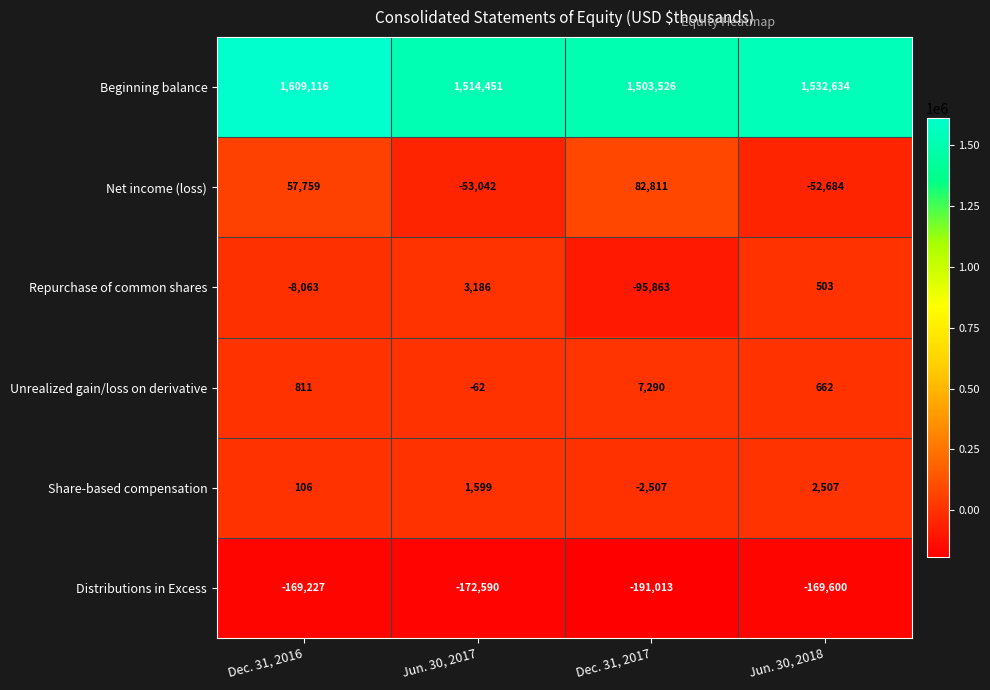

How many series are shown in this chart?

6